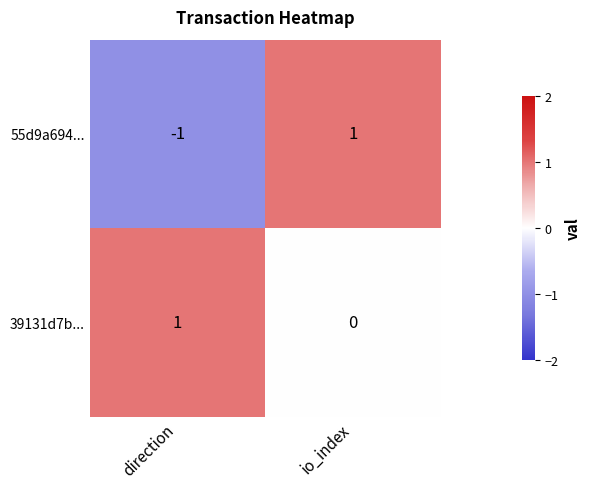

At how many categories does at least one series exceed 0?

2